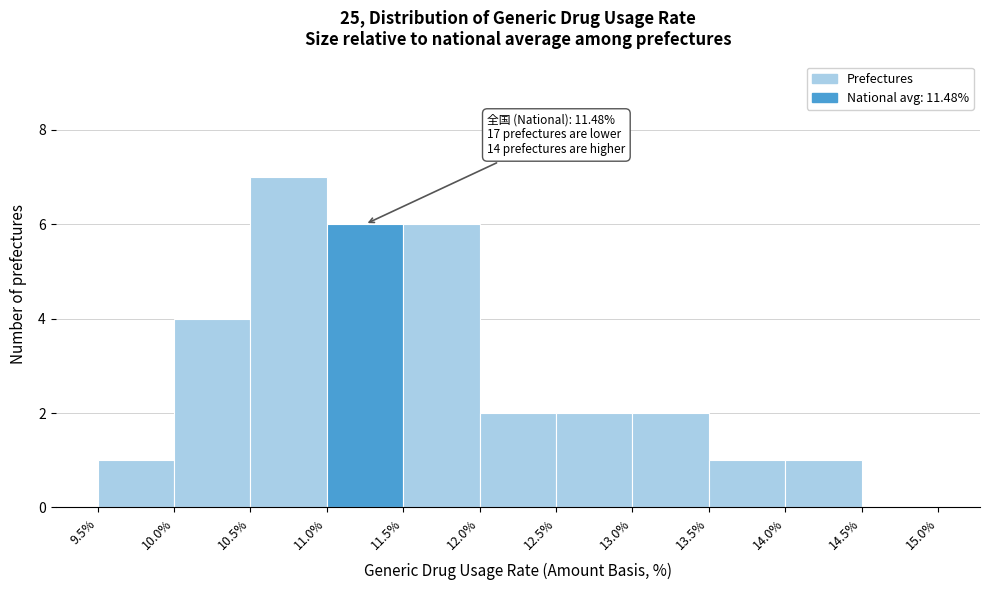

Over which range of the x-axis is the bar tallest?

10.5% to 11.0%